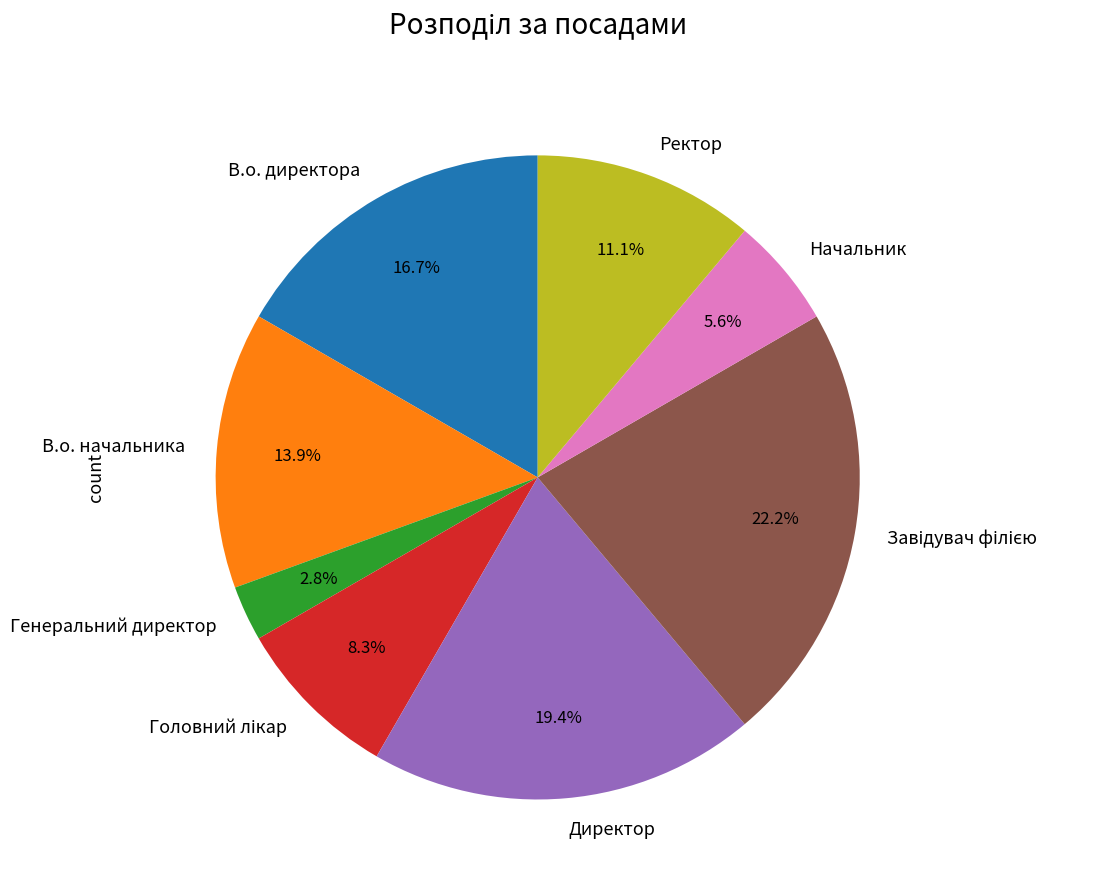

Does any single category account for the majority?

No